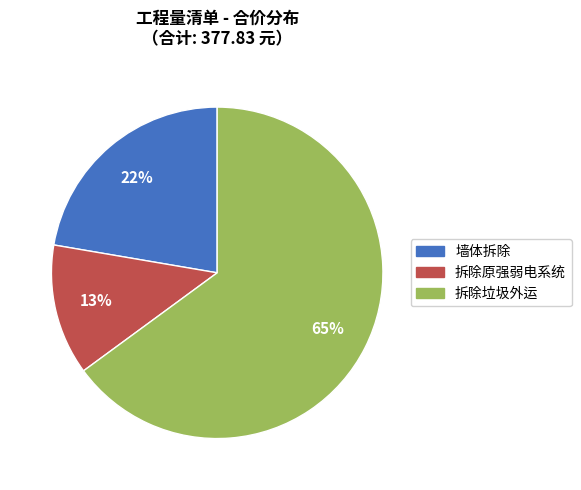

The 拆除原强弱电系统 slice represents 13% of the pie. True or false?

True